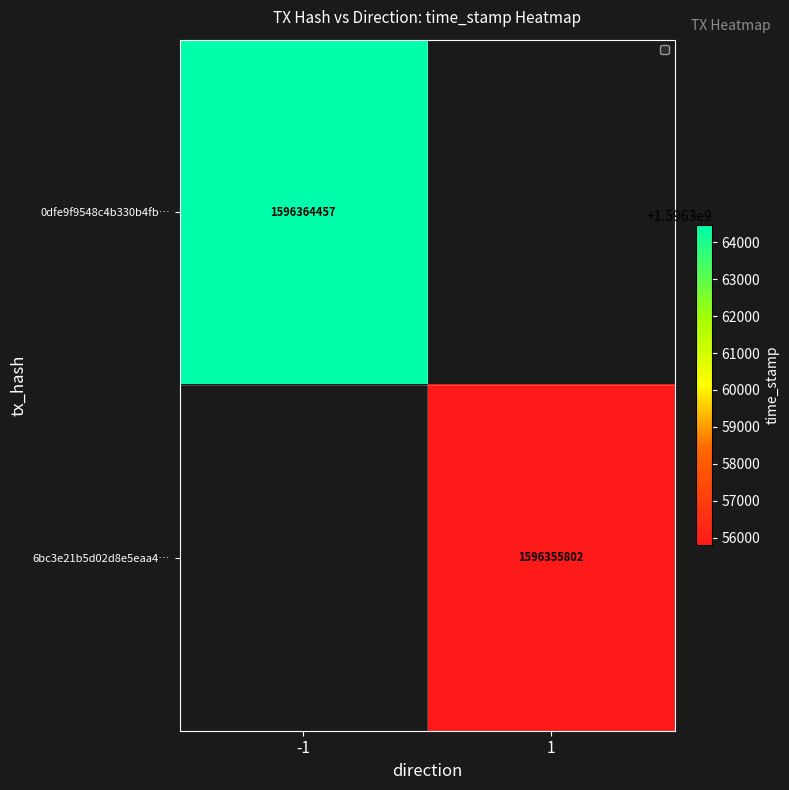

True or false: 0dfe9f9548c4b330b4fb… has a value of 1596364457 at -1.

True